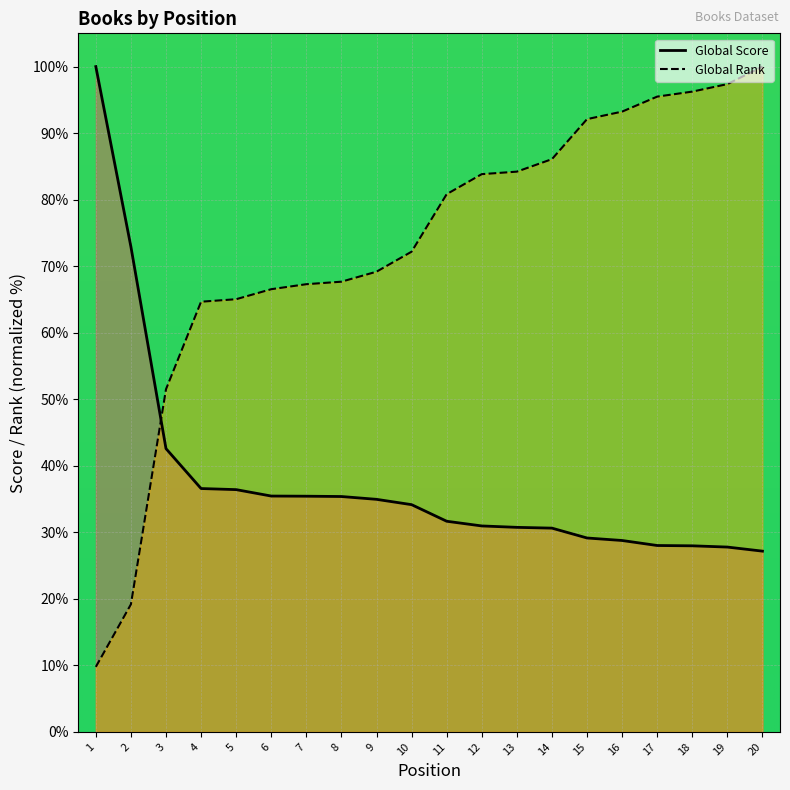

What is the difference between the highest and lowest values at 20?

72.8